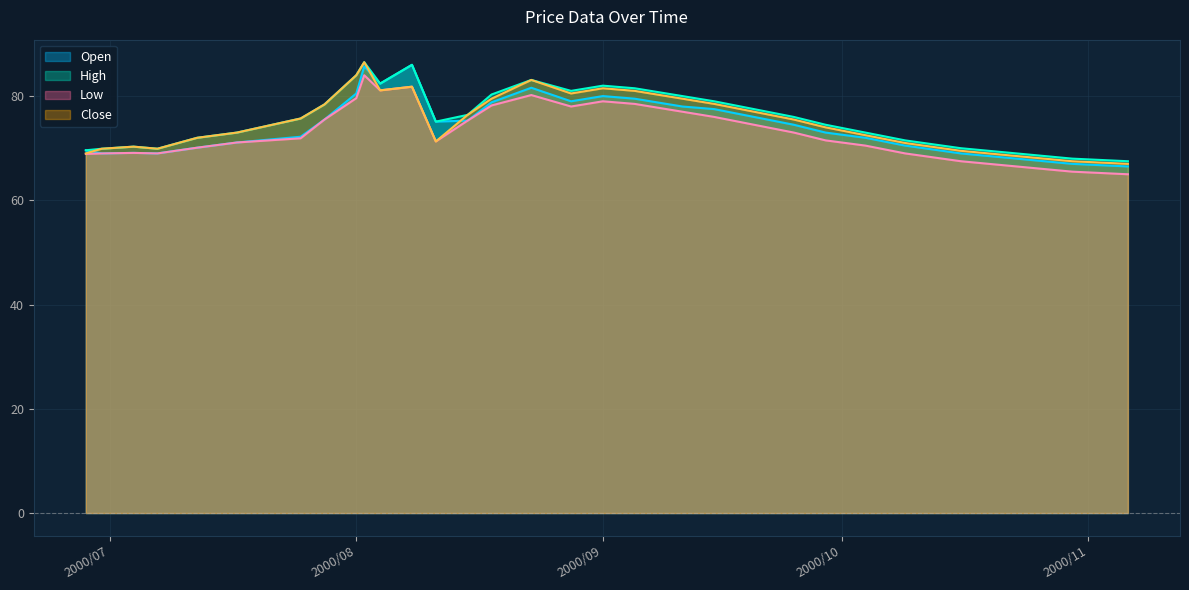

What is the minimum value shown in the chart?

65.0